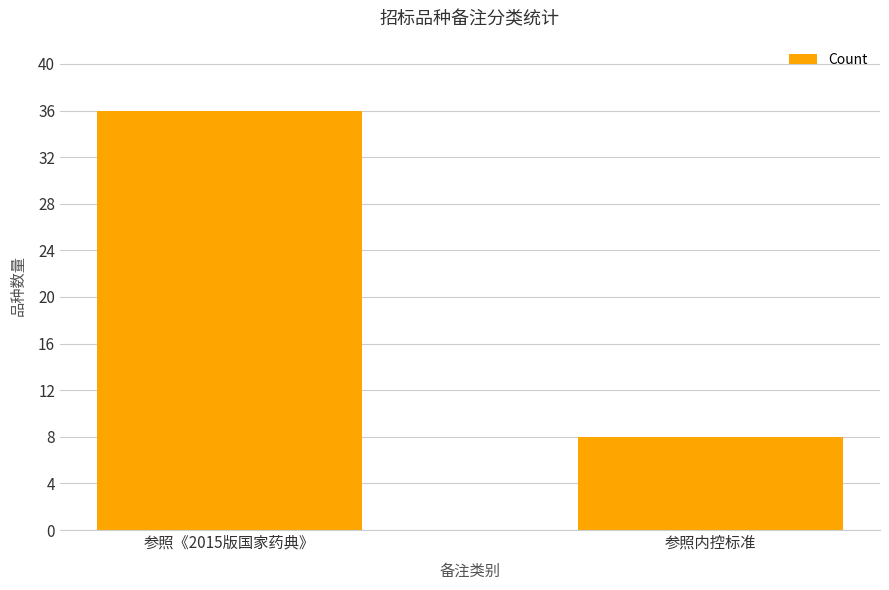

How many categories are shown in the chart?

2